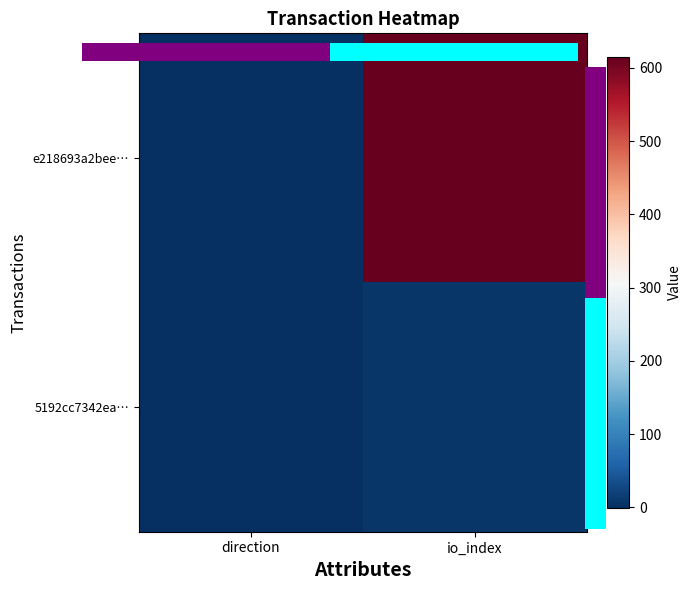

Rank the series by their average value, from lowest to highest.

0.0, 5192cc7342ea…